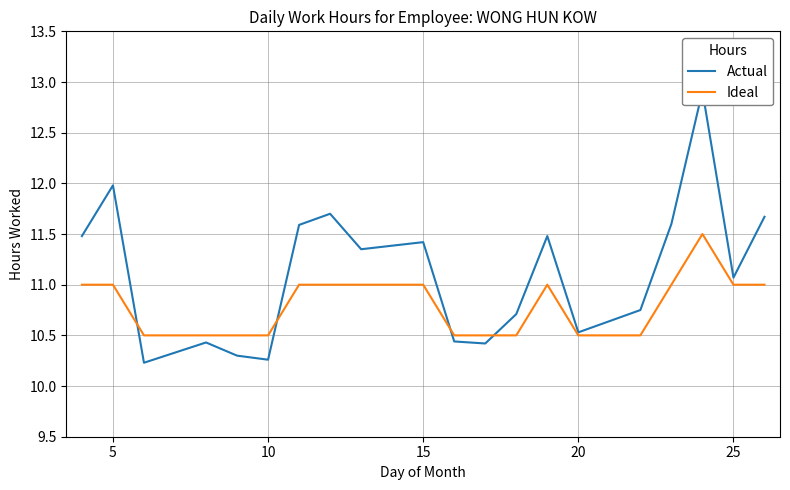

What is the value of the Ideal point at the 19th from the left?

11.0